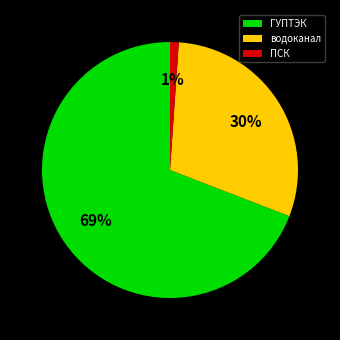

To the nearest percent, what is the difference between the largest and smallest slice percentages?

68%